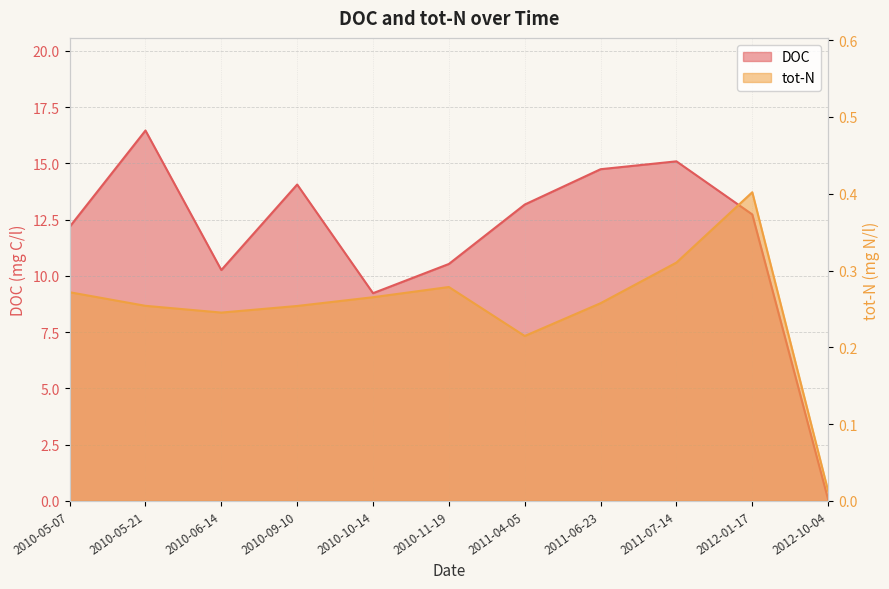

Which has a higher value, 2010-05-07 or 2012-01-17?

2012-01-17